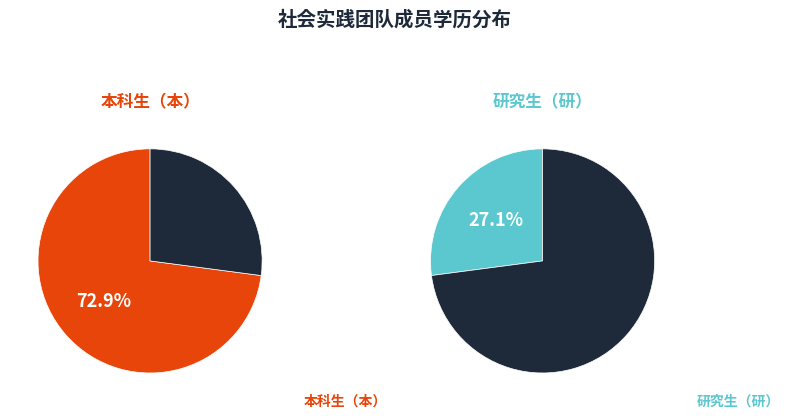

Which category accounts for the majority?

本